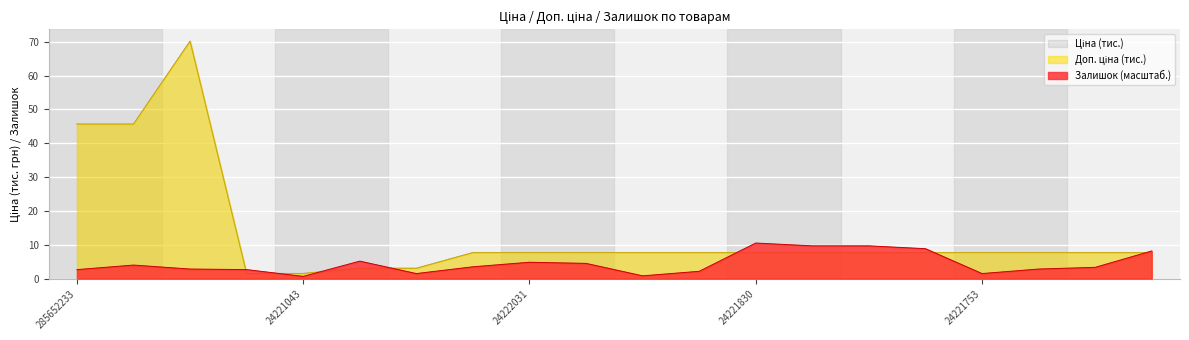

What is the maximum value for Залишок (масштаб.)?

10.5